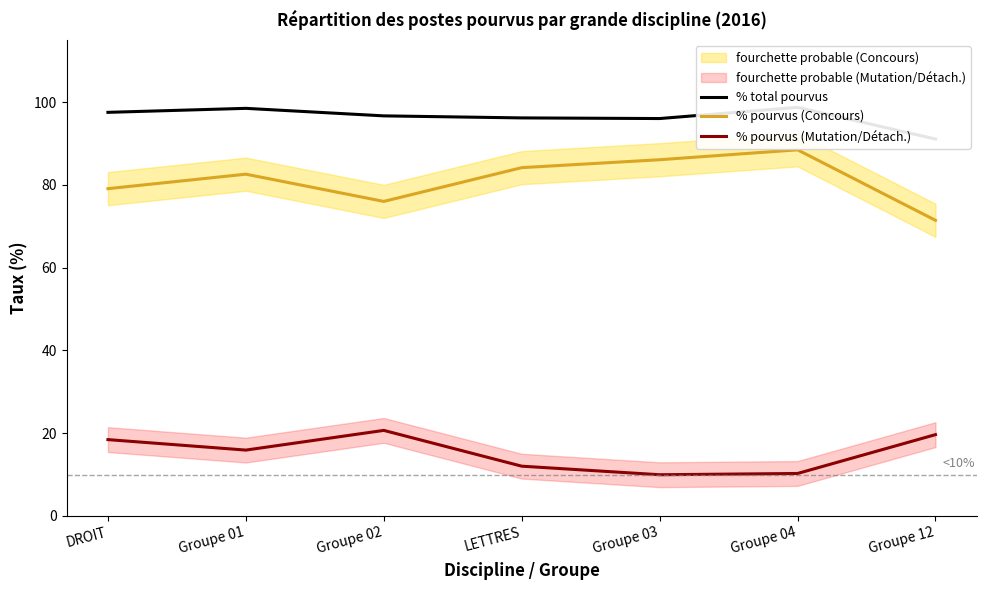

List the labels in order of % pourvus (Mutation/Détach.) value, largest first.

Groupe 02, Groupe 12, DROIT, Groupe 01, LETTRES, Groupe 04, Groupe 03